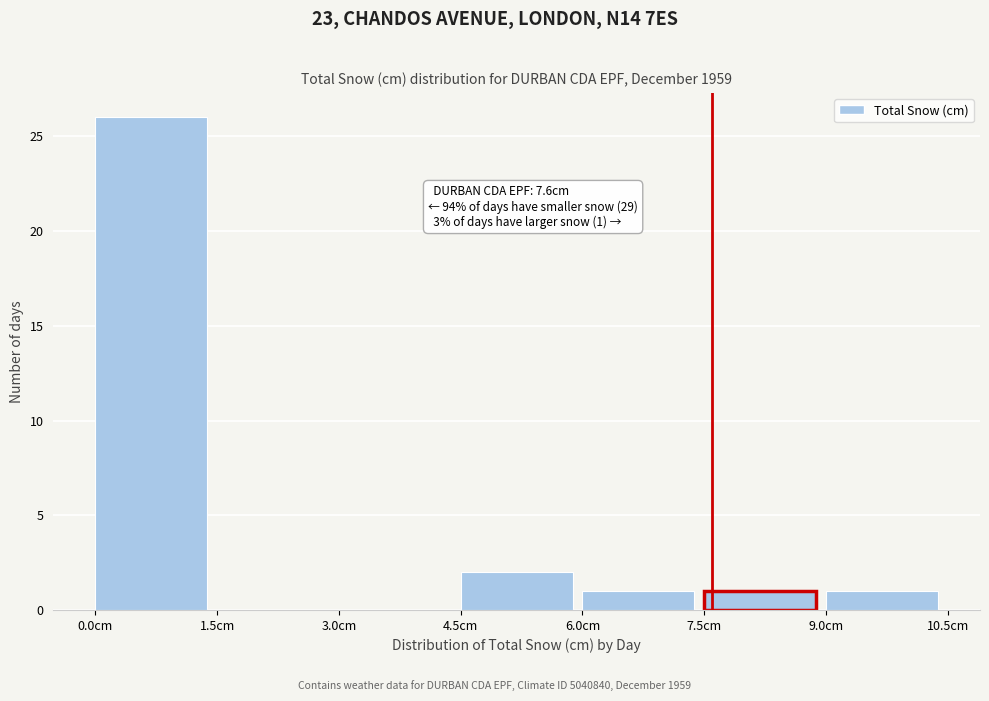

Which range on the x-axis has the tallest bar?

0.0 to 1.5